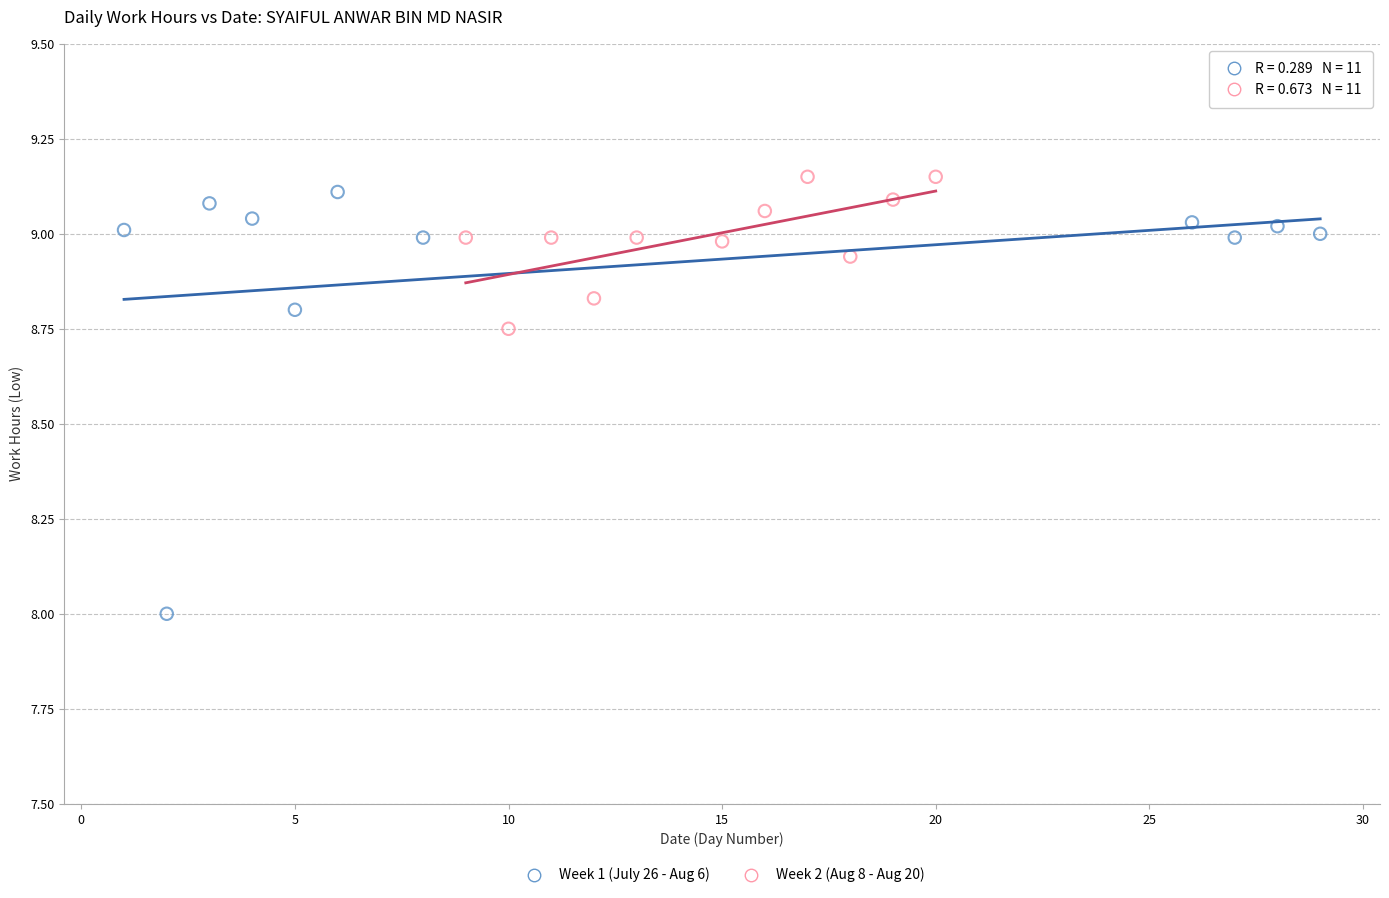

Which series reaches the minimum Y coordinate?

Week 1 (July 26 - Aug 6)